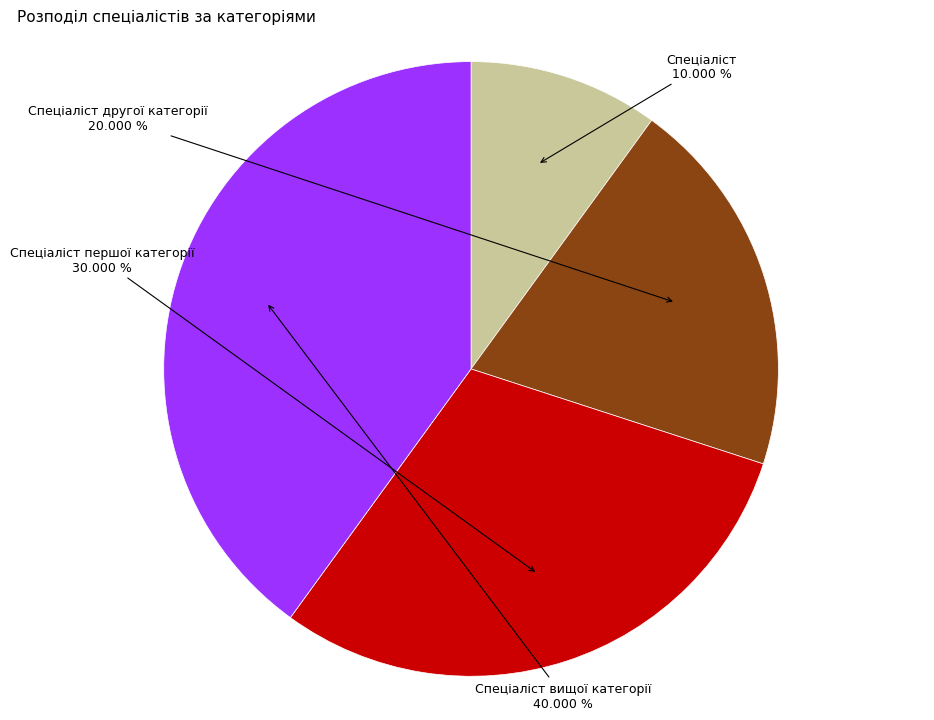

What percentage is the Спеціаліст slice, to the nearest percent?

10%